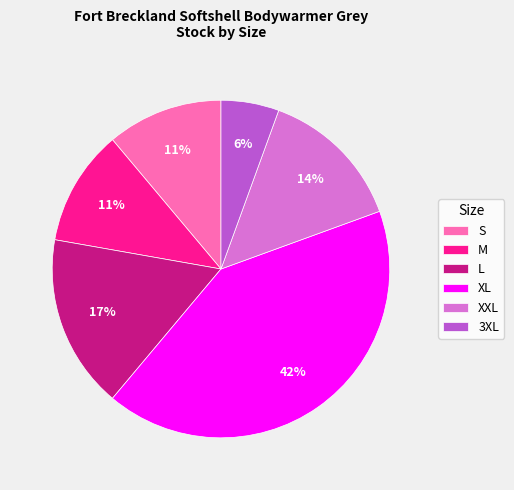

True or false: XXL accounts for 14% of the total.

True